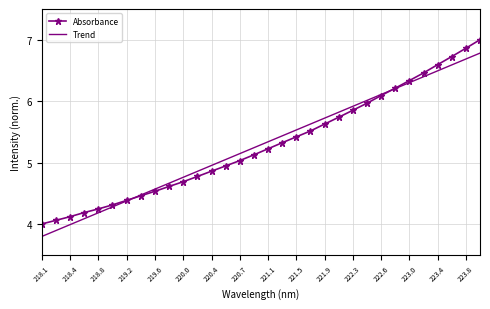

Which series has the largest range (max minus min)?

Absorbance